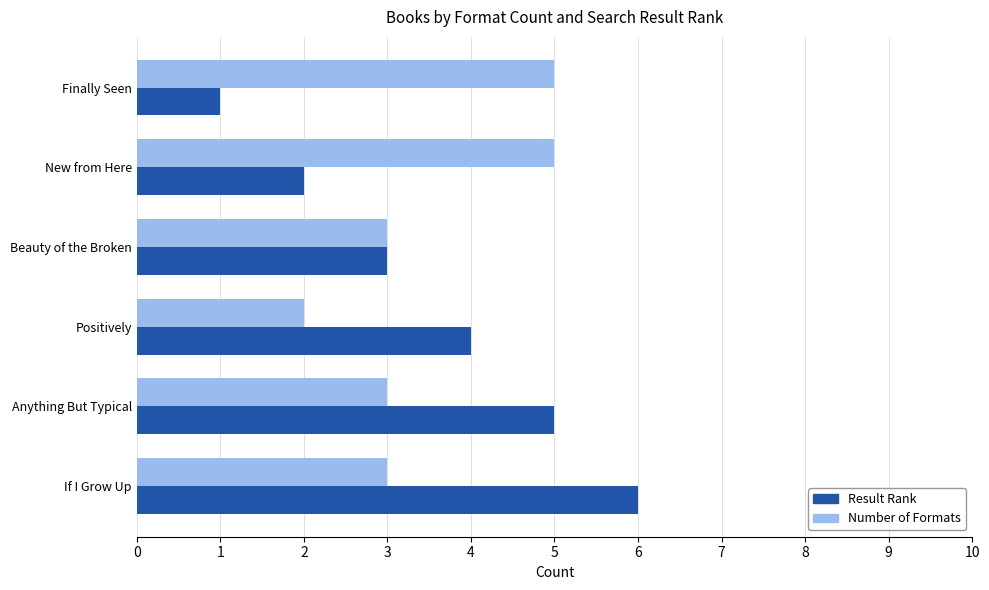

Rank the series by their maximum value, from lowest to highest.

Number of Formats, Result Rank